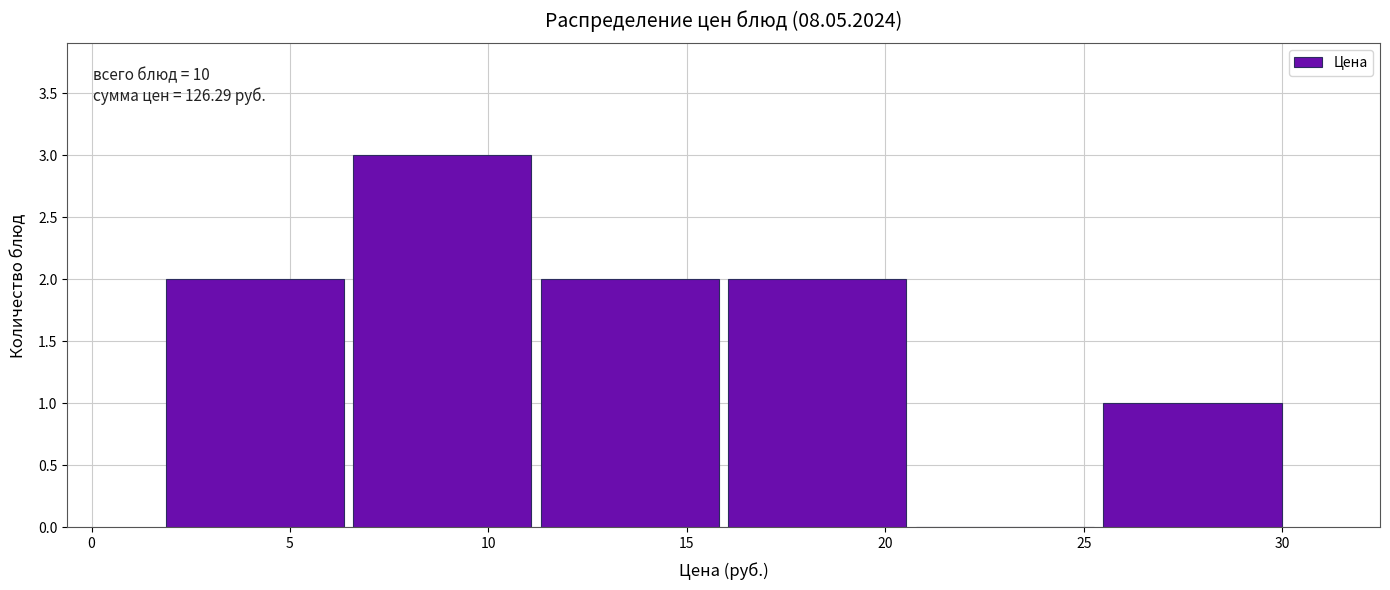

Over which range of the x-axis is the bar tallest?

6.5 to 11.0